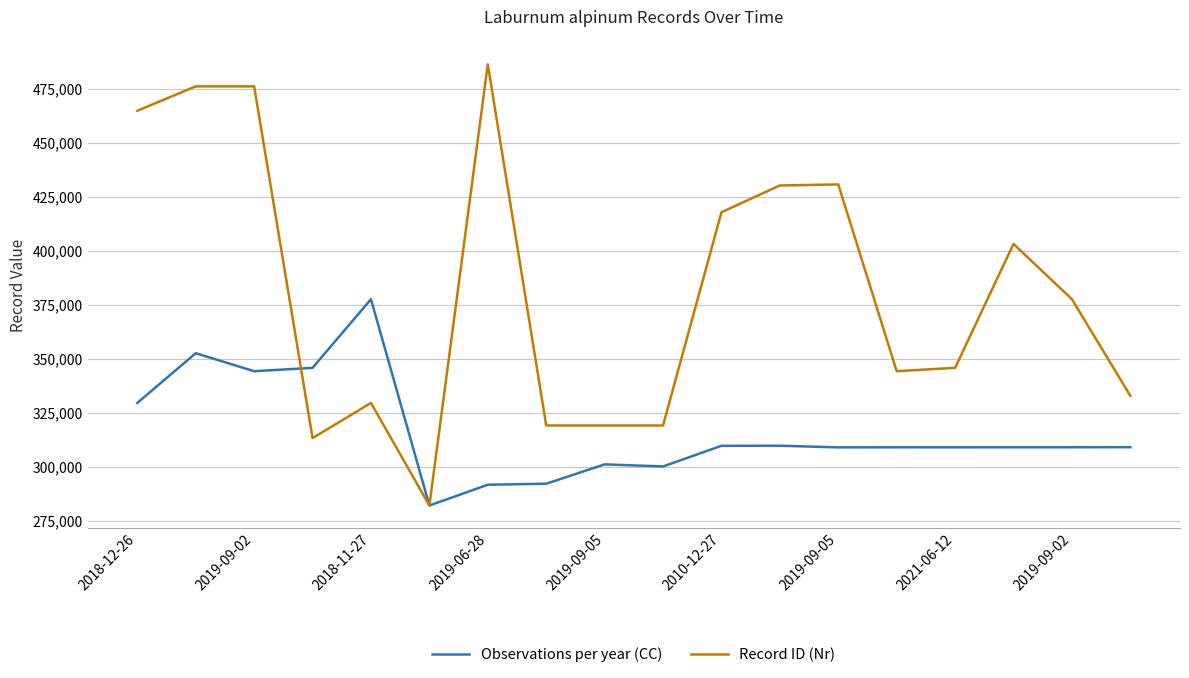

List the series in order of their peak value, highest first.

Record ID (Nr), Observations per year (CC)